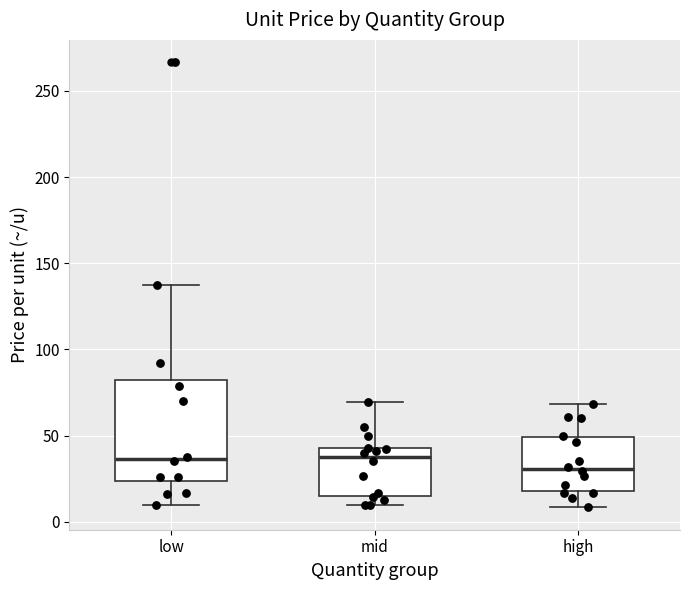

Where does the lower whisker of the box for high end on the y-axis? The values are not printed on the chart, so give them approximately, as read against the axis.

10